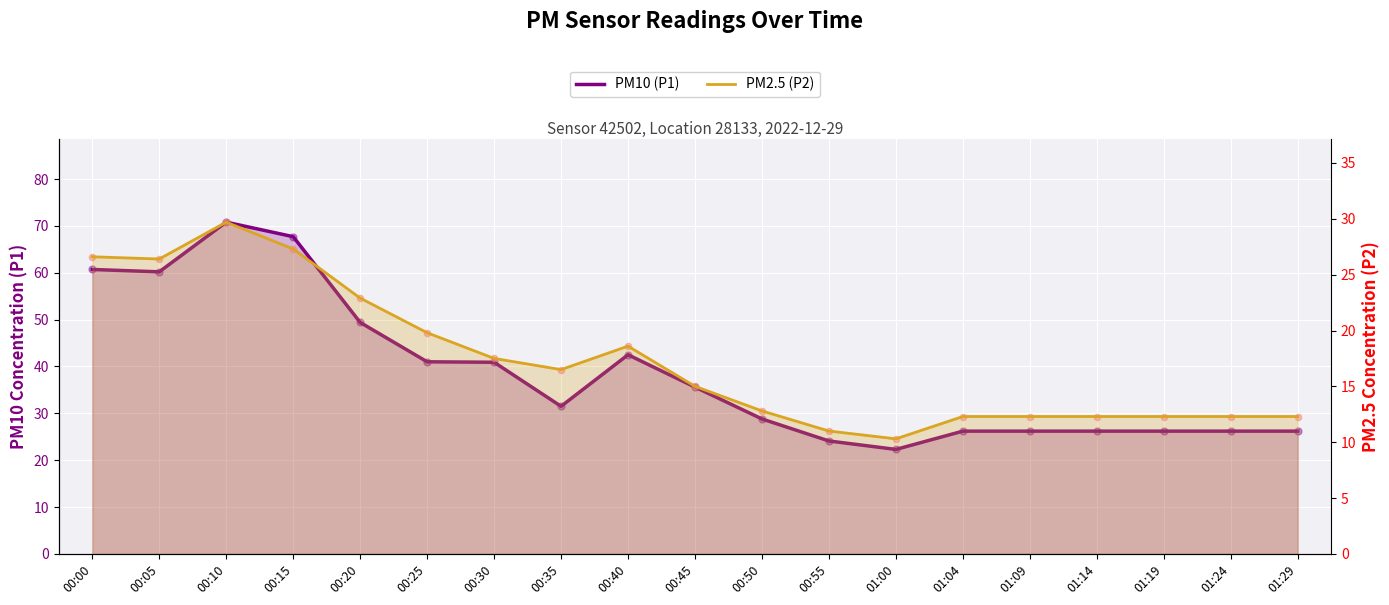

Which series contains the highest Y value?

PM10 (P1)